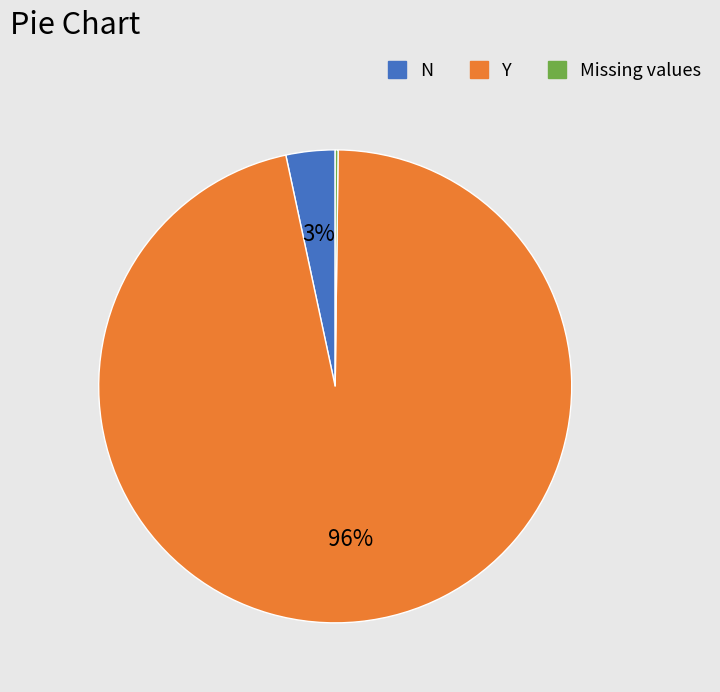

Combined, do Y and N account for over 50%?

Yes